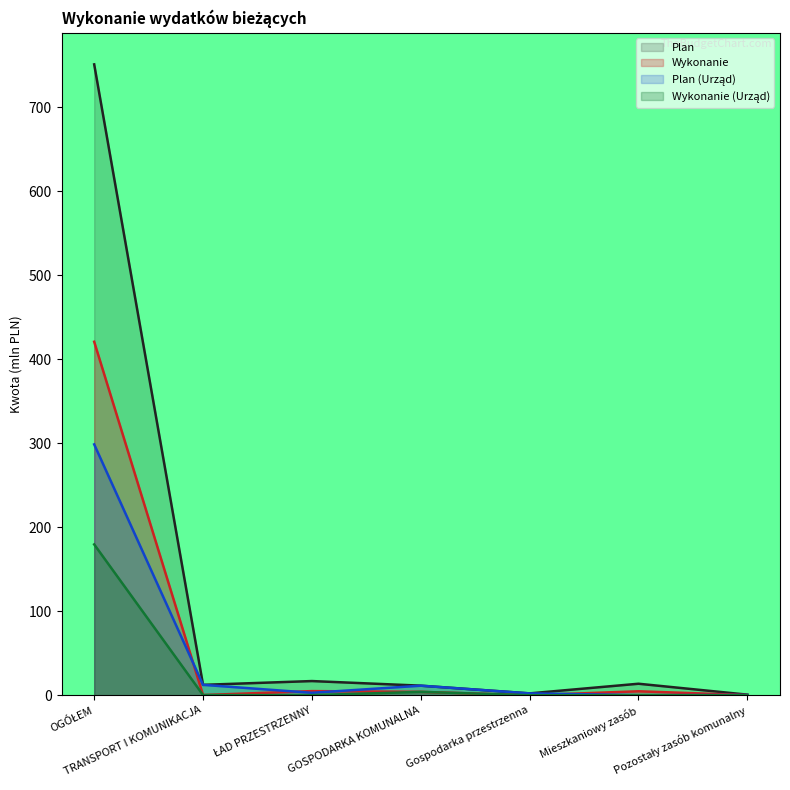

Which series has the largest total across all categories?

Plan